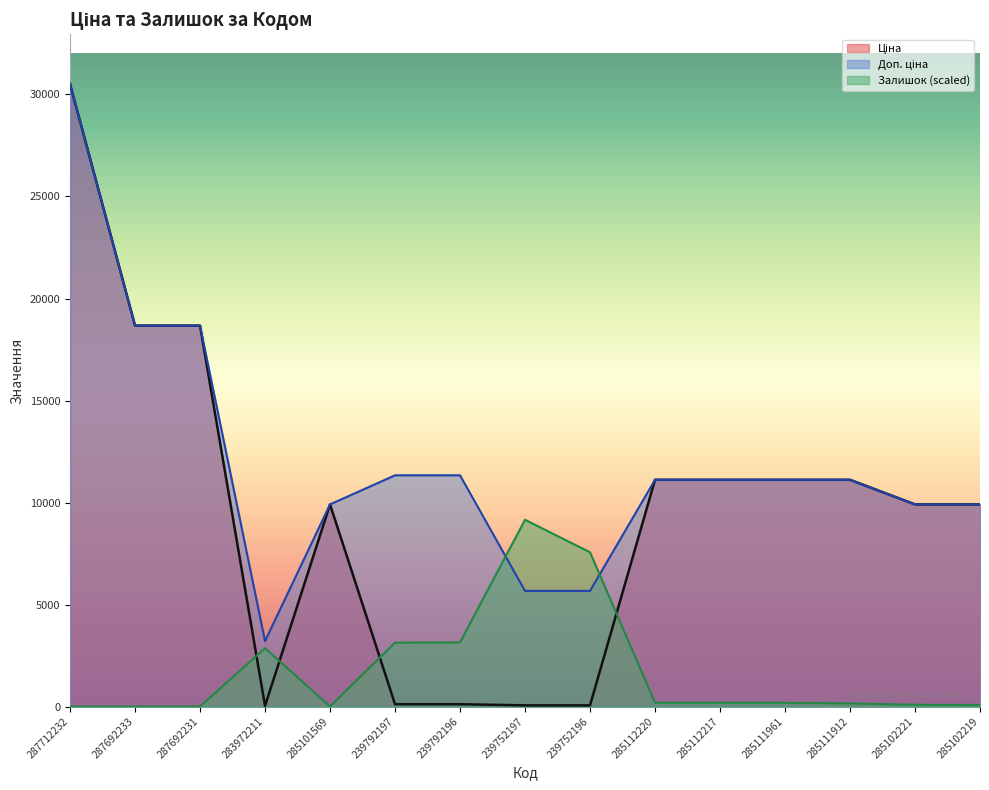

The value of Залишок at 239792197 is 3130.7. True or false?

True